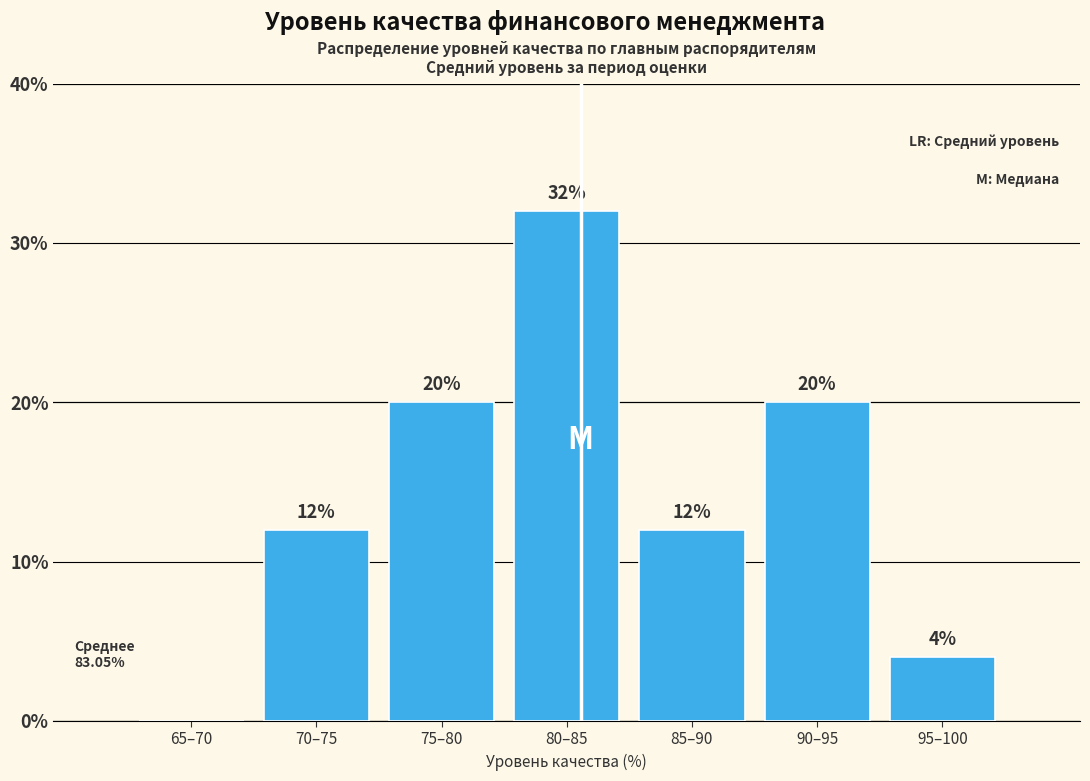

Reading left to right, extract all data points from this chart.

65–70=0	70–75=12	75–80=20	80–85=32	85–90=12	90–95=20	95–100=4